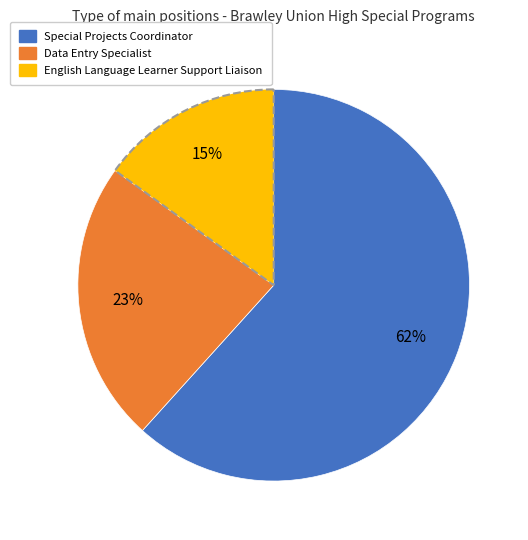

Combined, do English Language Learner Support Liaison and Special Projects Coordinator account for over 50%?

Yes